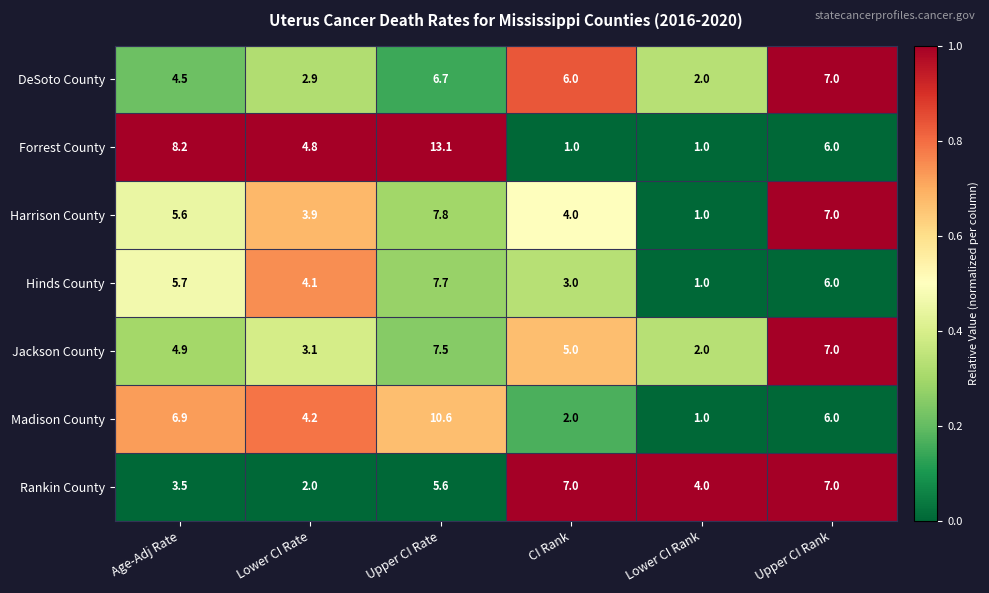

What is the spread (max minus min) of values at Lower CI Rate?

2.8